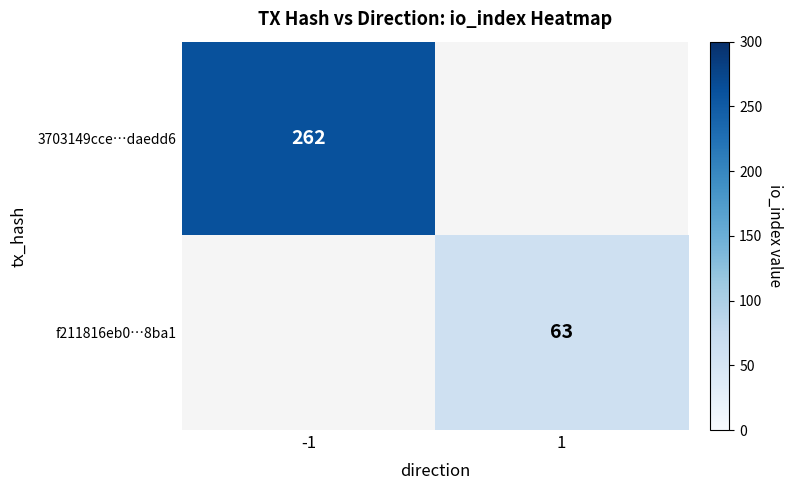

Is the value of f211816eb0…8ba1 at 1 greater than the value of 3703149cce…daedd6 at -1?

No